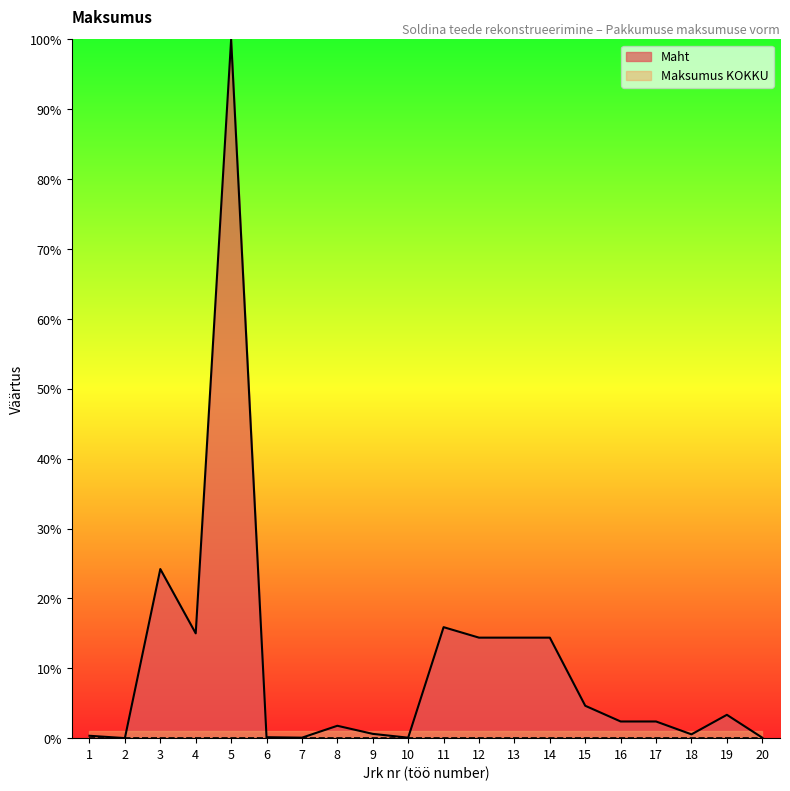

What is the change in value from 4 to 15?

-10.4